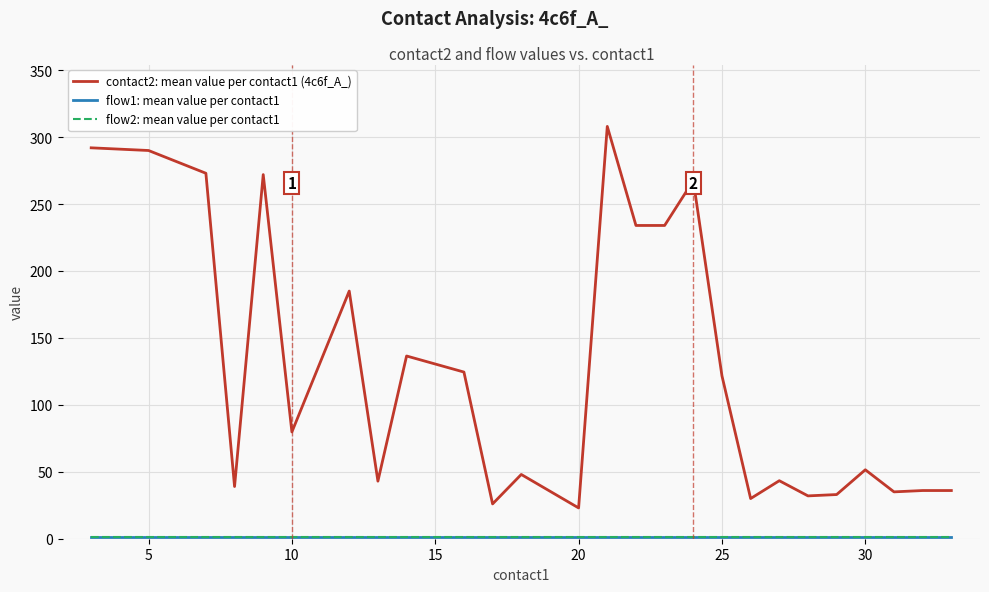

True or false: flow1: mean value per contact1 and contact2: mean value per contact1 (4c6f_A_) intersect in this chart.

False